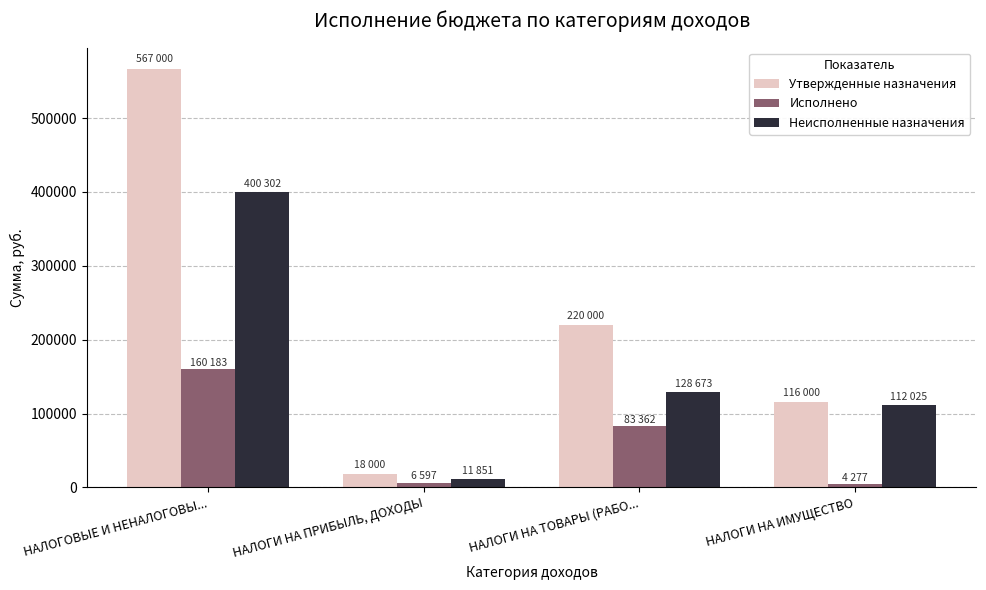

Between НАЛОГИ НА ПРИБЫЛЬ, ДОХОДЫ and НАЛОГИ НА ИМУЩЕСТВО, which series saw the biggest shift?

Неисполненные назначения